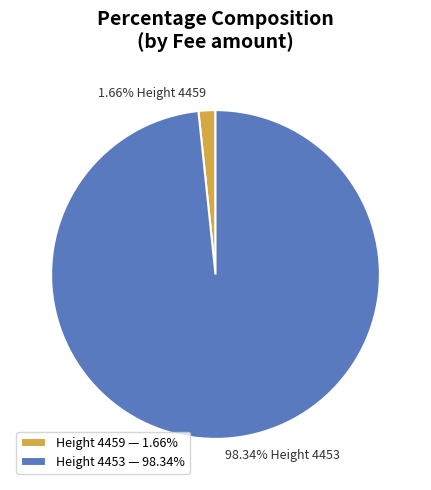

Which slice is the largest?

Height 4453 — 98.34%